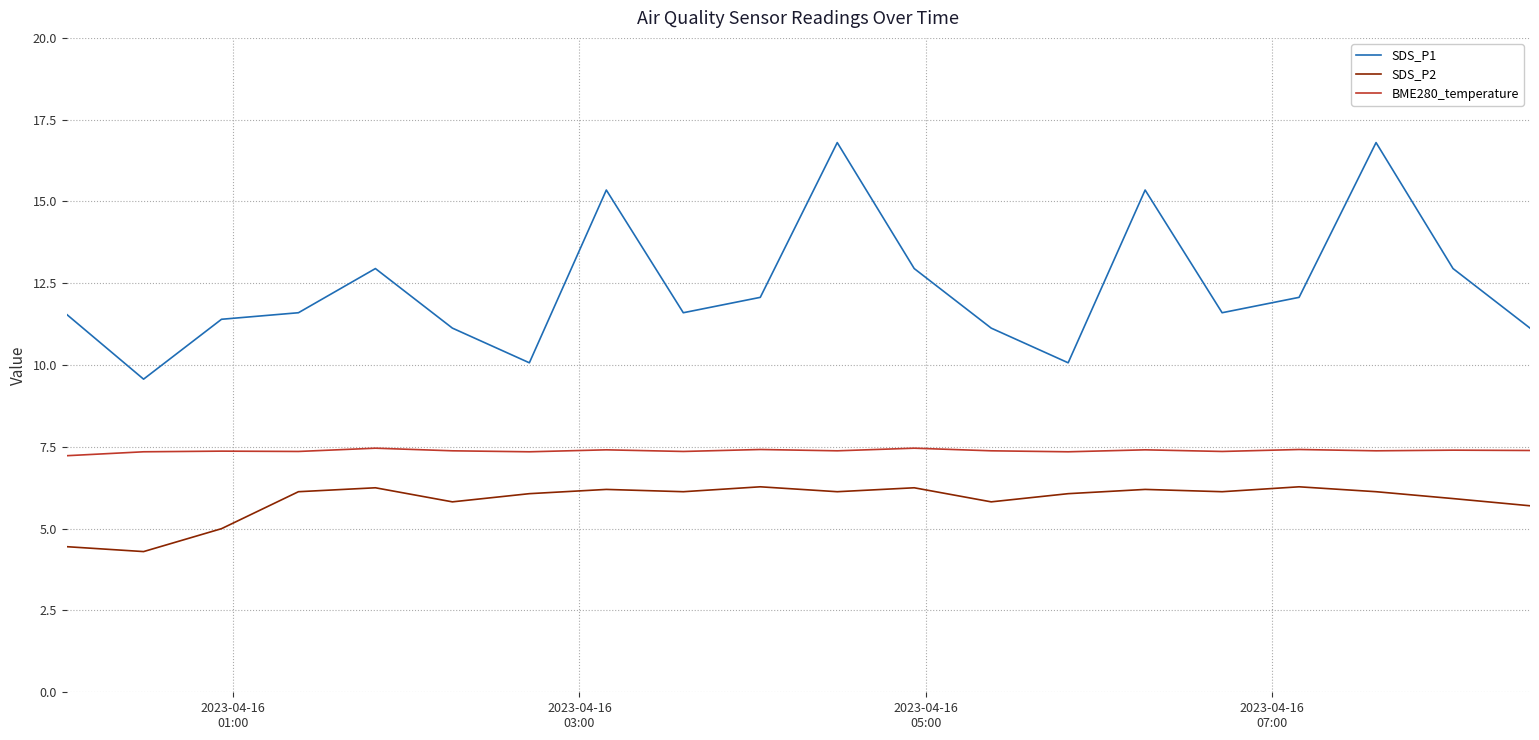

Which series has the largest range (max minus min)?

SDS_P1